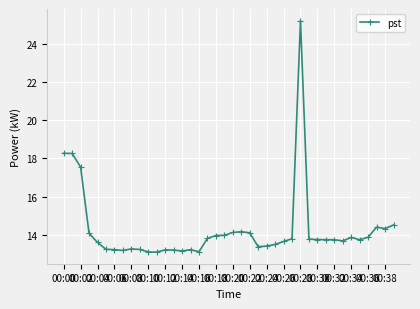

What is the average value?

14.3